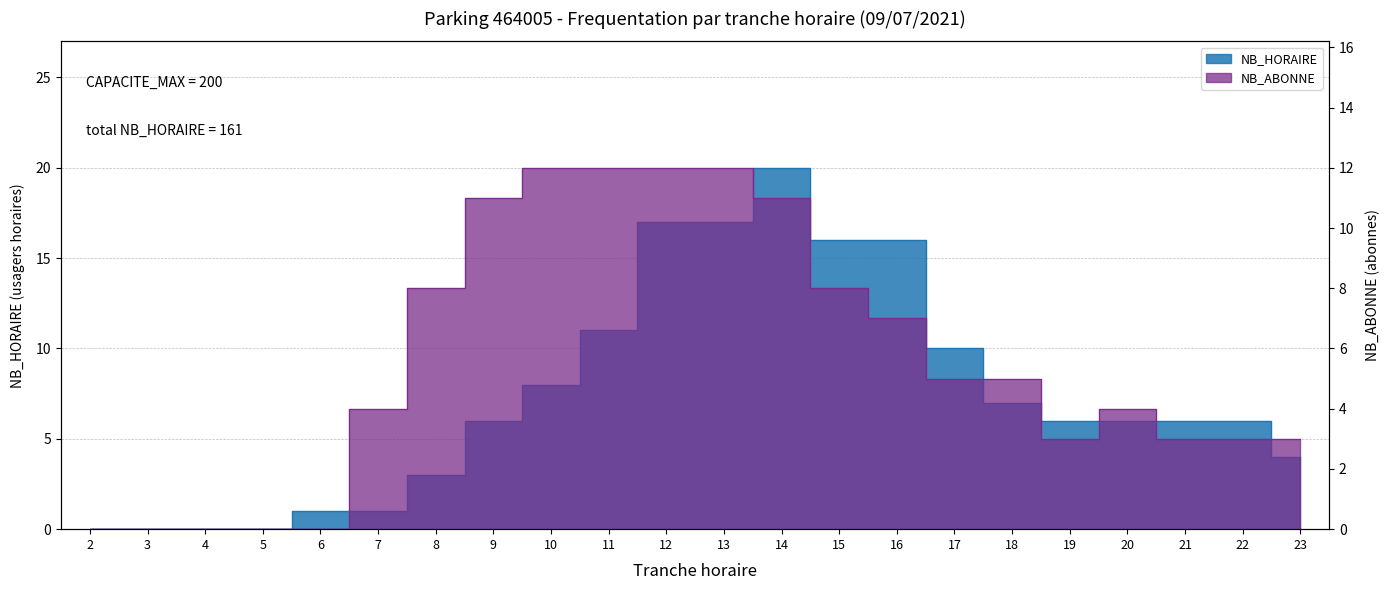

What are all the series names shown in the legend?

NB_HORAIRE, NB_ABONNE